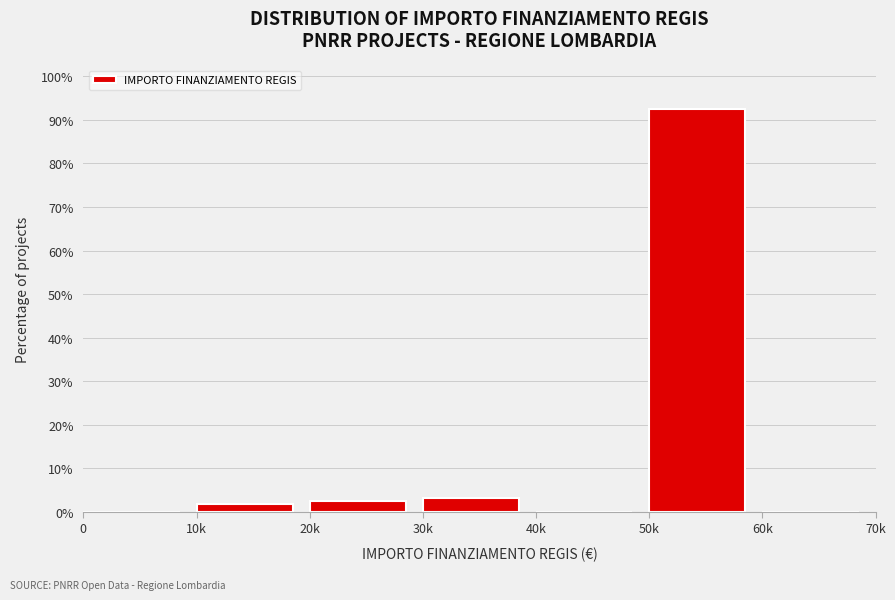

Reading left to right, list all the values displayed in this chart.

0=0.0	10k=1.9	20k=2.5	30k=3.1	40k=0.0	50k=92.5	60k=0.0